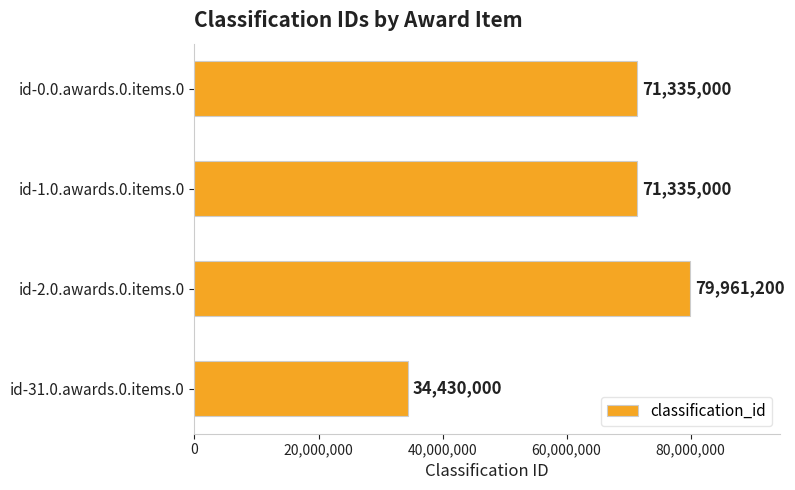

The chart shows a value of 34430000 at id-31.0.awards.0.items.0. True or false?

True